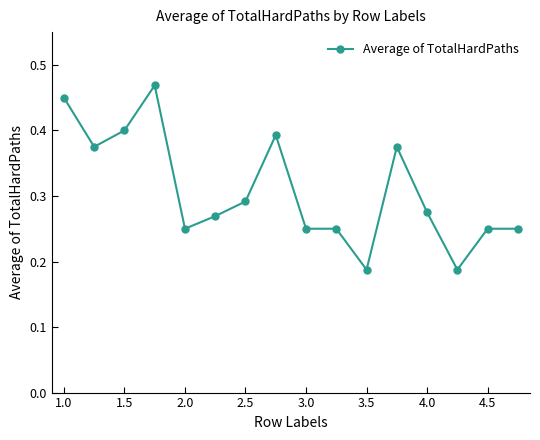

True or false: there are more than 0 points higher than both neighbors.

True